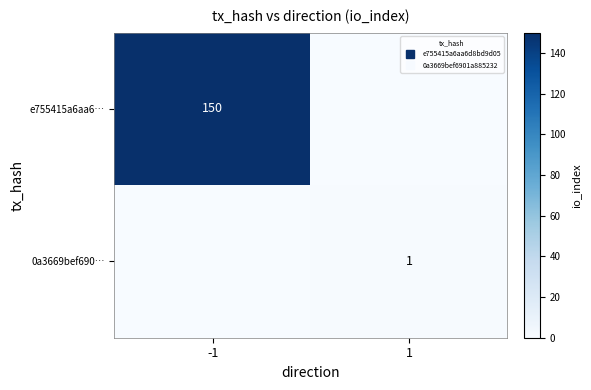

How many values in 0a3669bef690… are above zero?

1